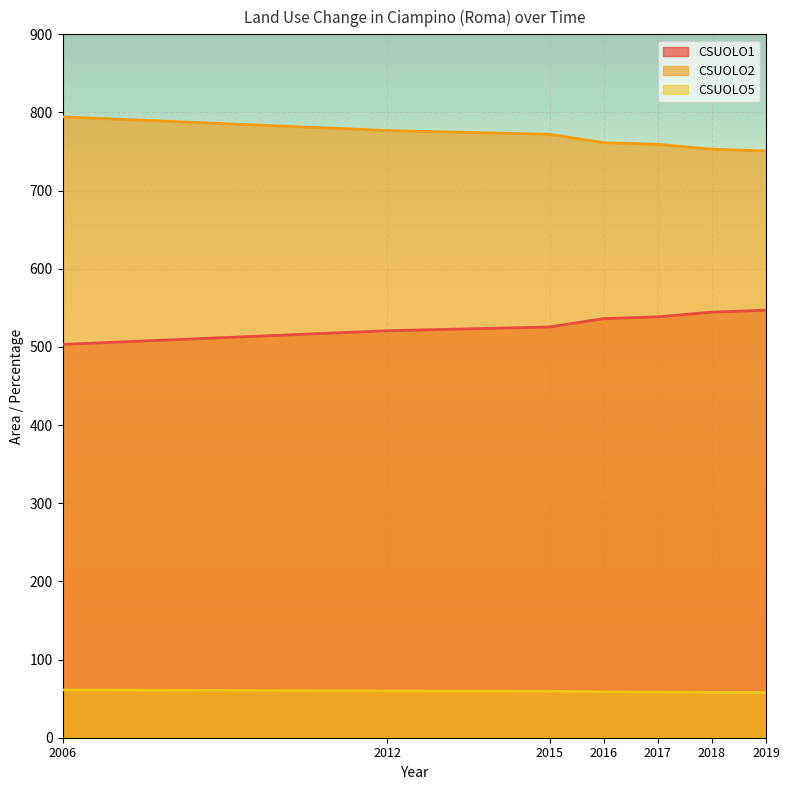

List the series in order of their peak value, highest first.

CSUOLO2, CSUOLO1, CSUOLO5